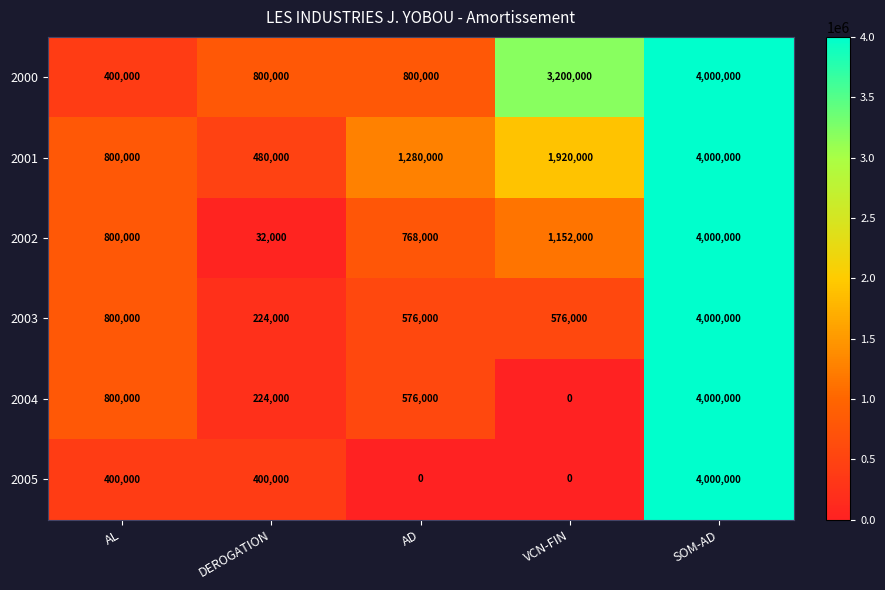

Which category has the highest value across all series?

SOM-AD